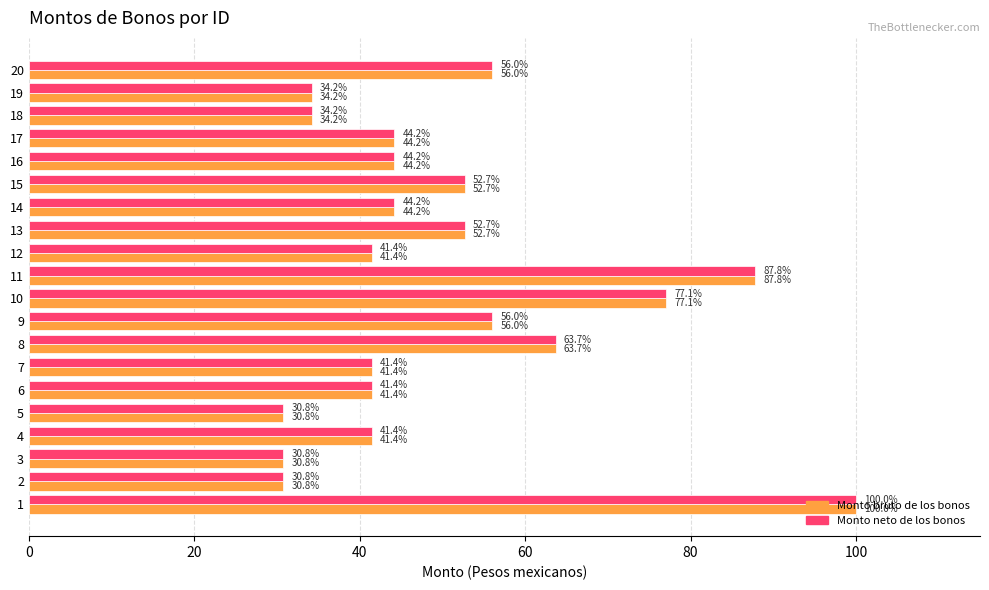

What is the lowest value of the Monto bruto de los bonos series?

30.8